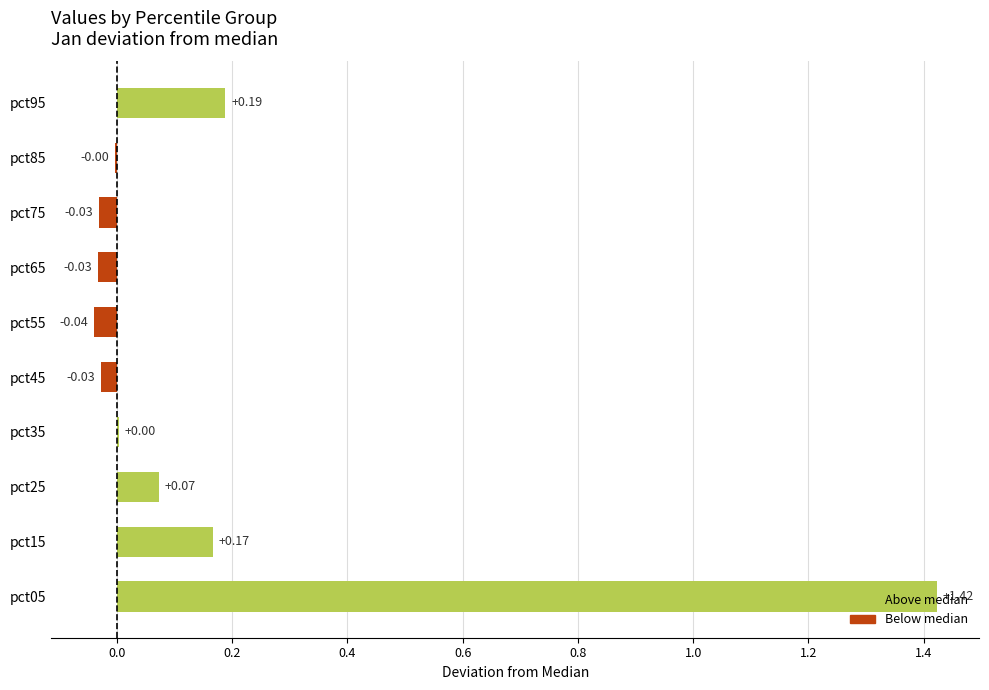

What is the sum of all values?

1.7